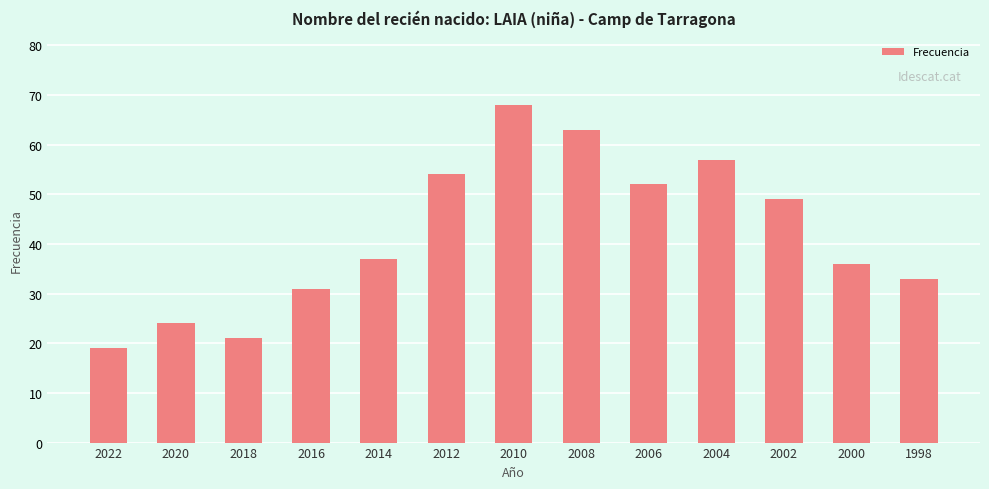

Is it true that the value at 2010 is 41?

False